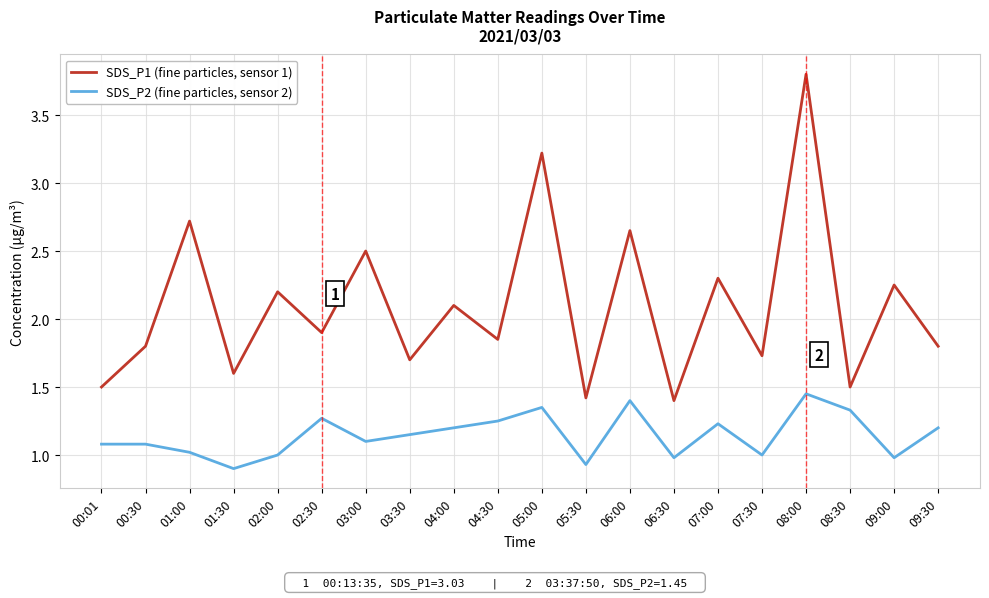

Which series has the largest total across all categories?

SDS_P1 (fine particles, sensor 1)